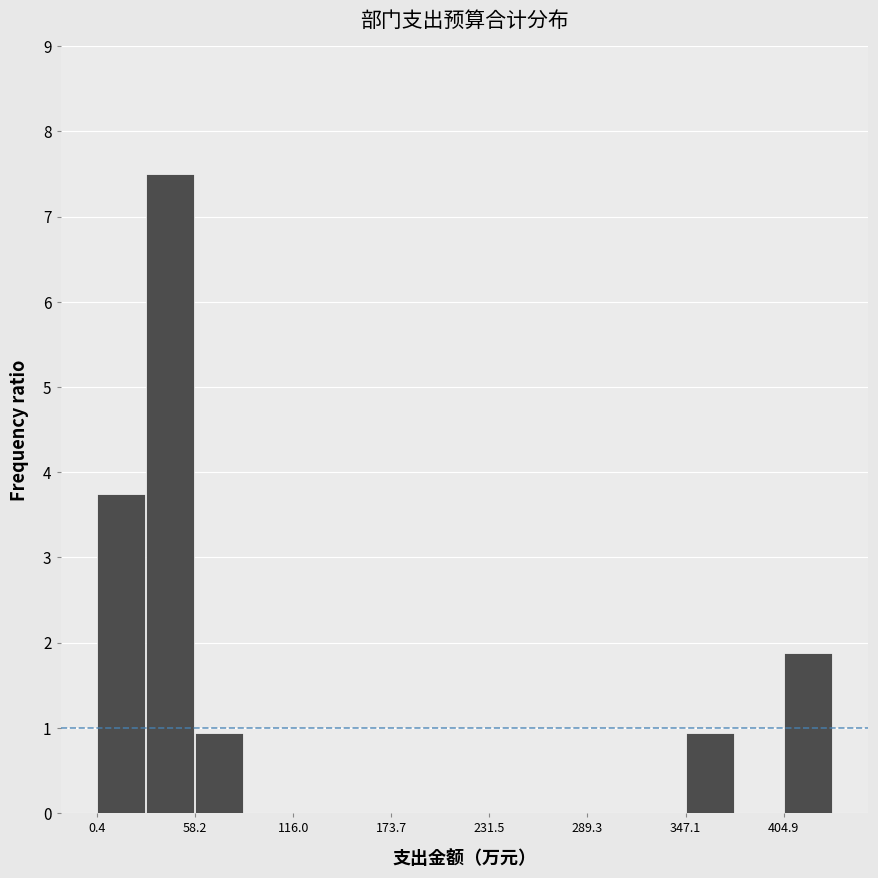

Around what value on the x-axis is the tallest bar? Give the approximate position of its centre, as read against the axis.

40